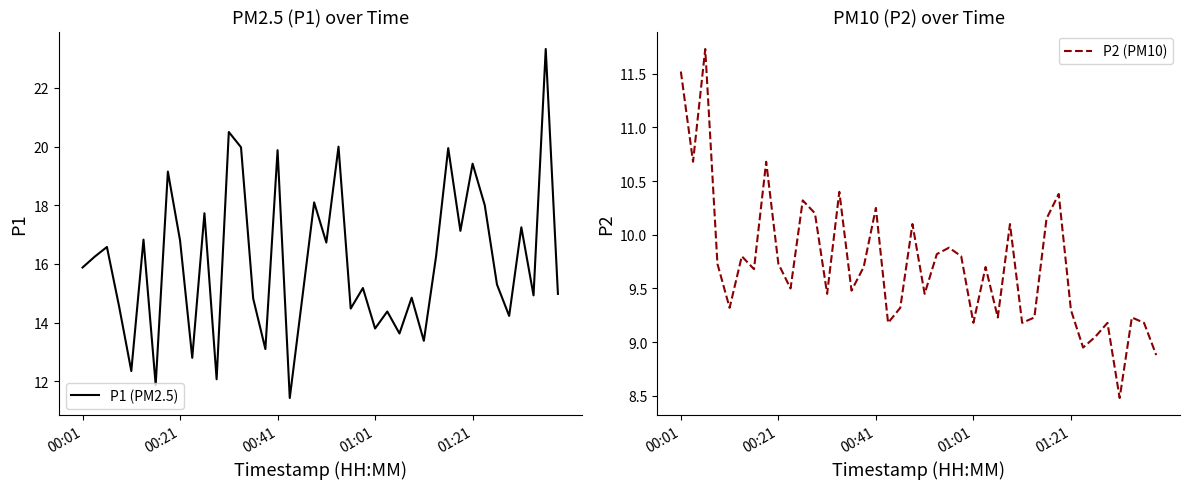

Where is P2 (PM10) nearest to the value 10?

19